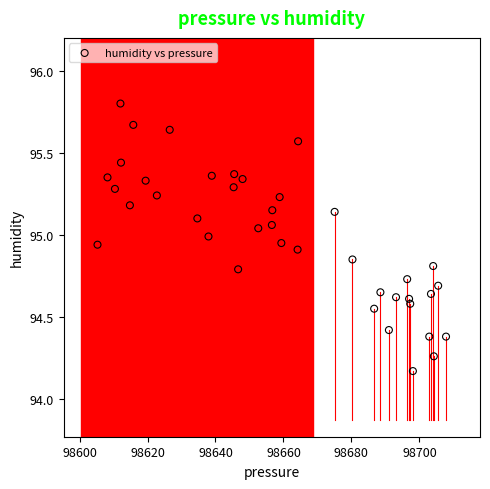

What is the range of X values (max minus min)?

102.6